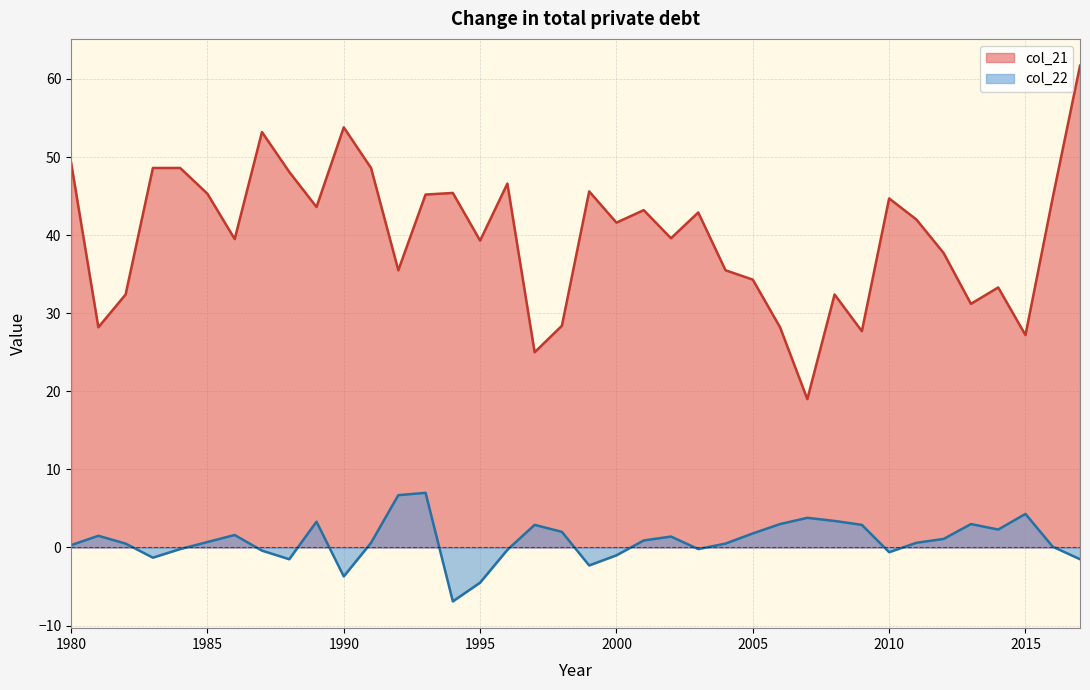

True or false: col_21 has a value of 61.7 at 2017.

True